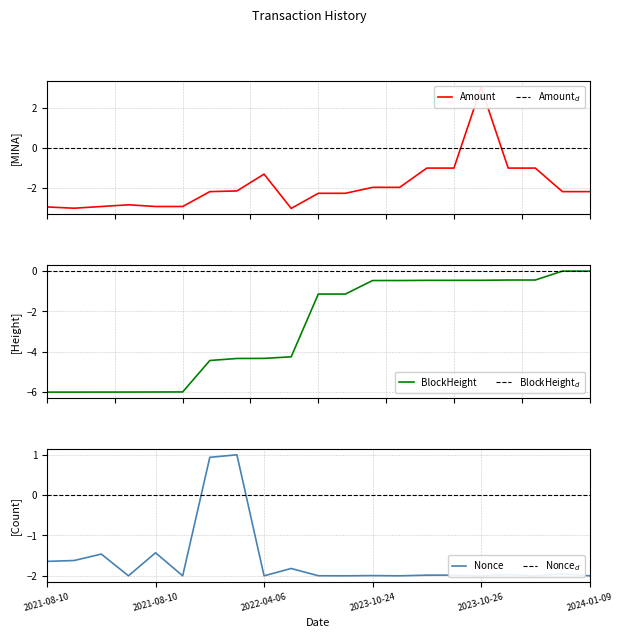

Does the chart display data point markers on the line(s)?

No